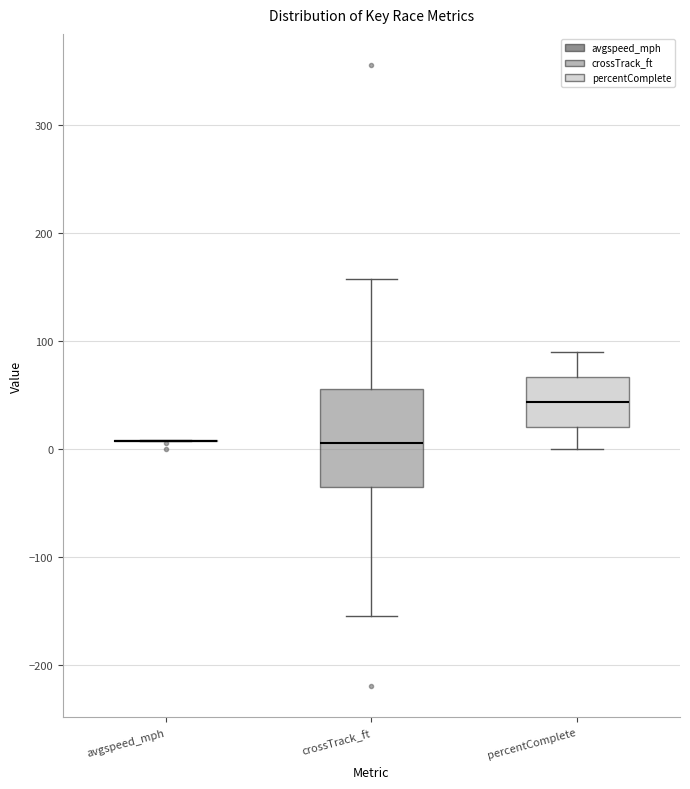

Reading left to right, transcribe this box plot: for each box, give where its median line is, the range the box spans, and where its two whiskers end, as read against the y-axis. The values are not printed on the chart, so give them approximately, as read against the axis.

avgspeed_mph: box collapsed to a line at 10, whiskers 10 to 10
crossTrack_ft: median 10, box -40 to 60, whiskers -150 to 160
percentComplete: median 40, box 20 to 70, whiskers 0 to 90